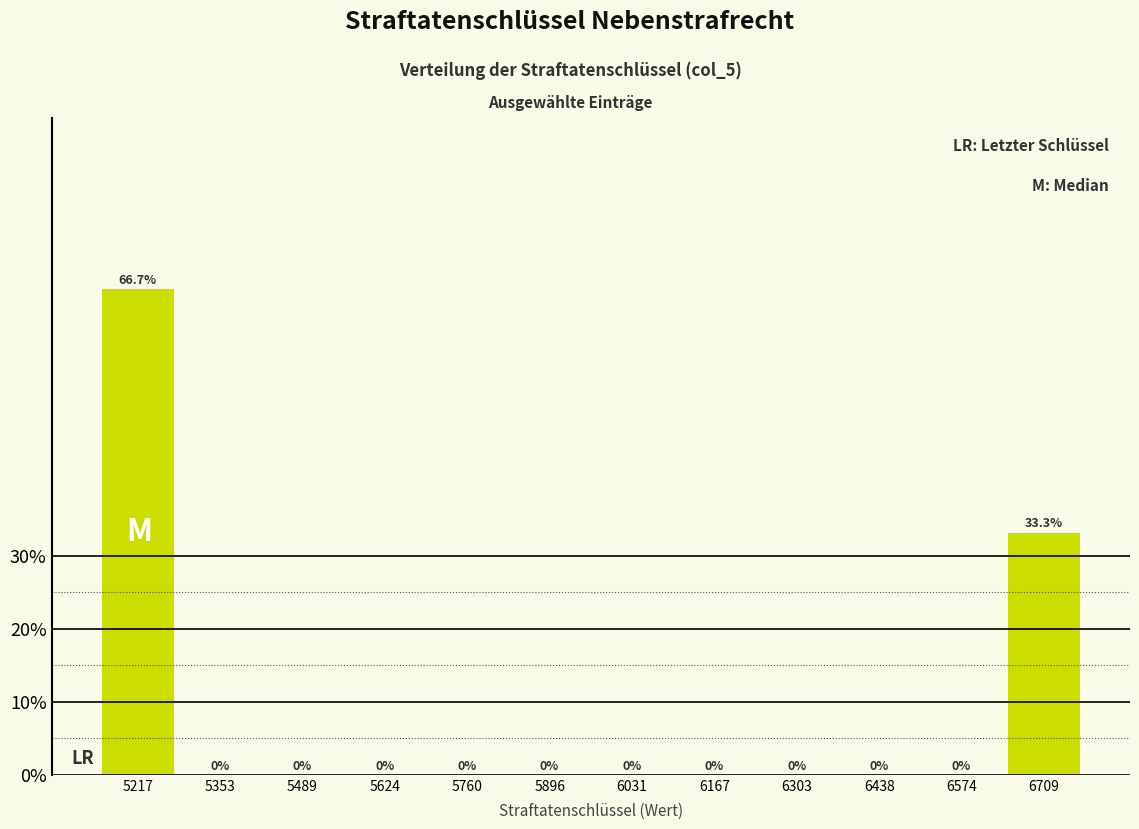

Reading right to left, list all the values displayed in this chart.

6709=33.3	6574=0.0	6438=0.0	6303=0.0	6167=0.0	6031=0.0	5896=0.0	5760=0.0	5624=0.0	5489=0.0	5353=0.0	5217=66.7